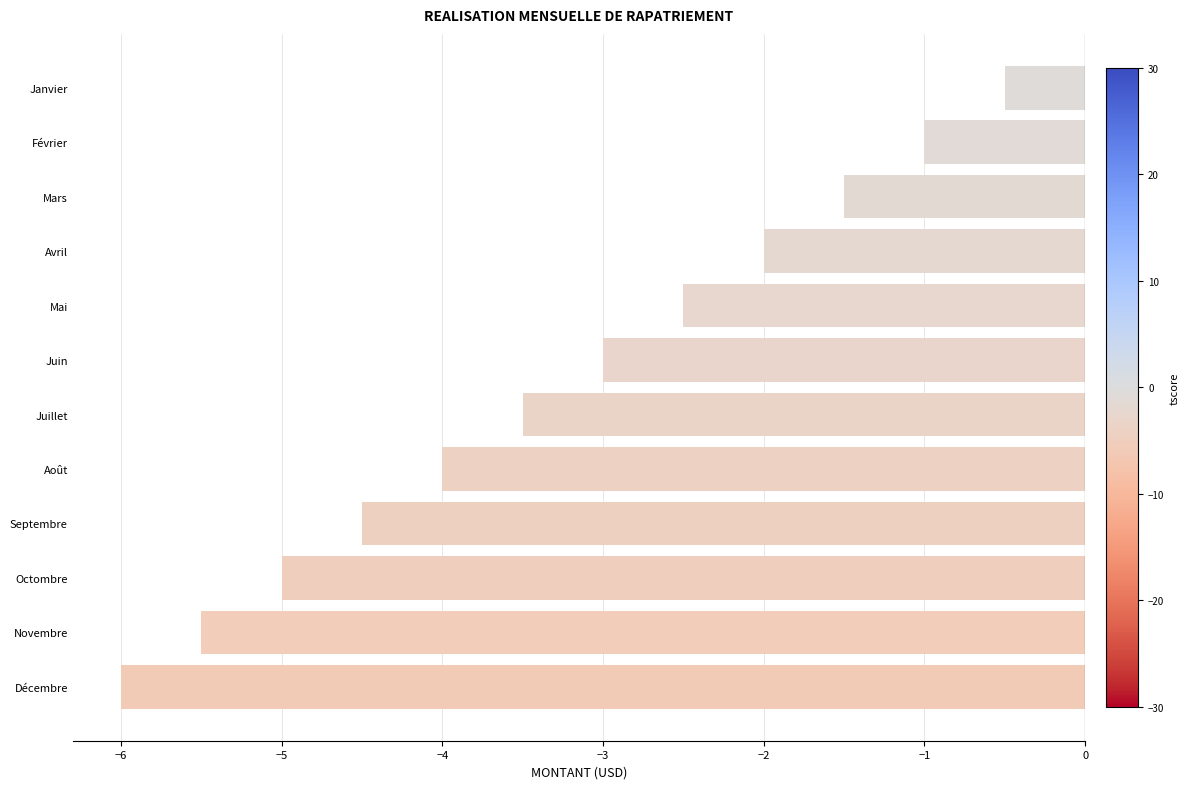

What is the change in value from Mars to Mai?

-1.0